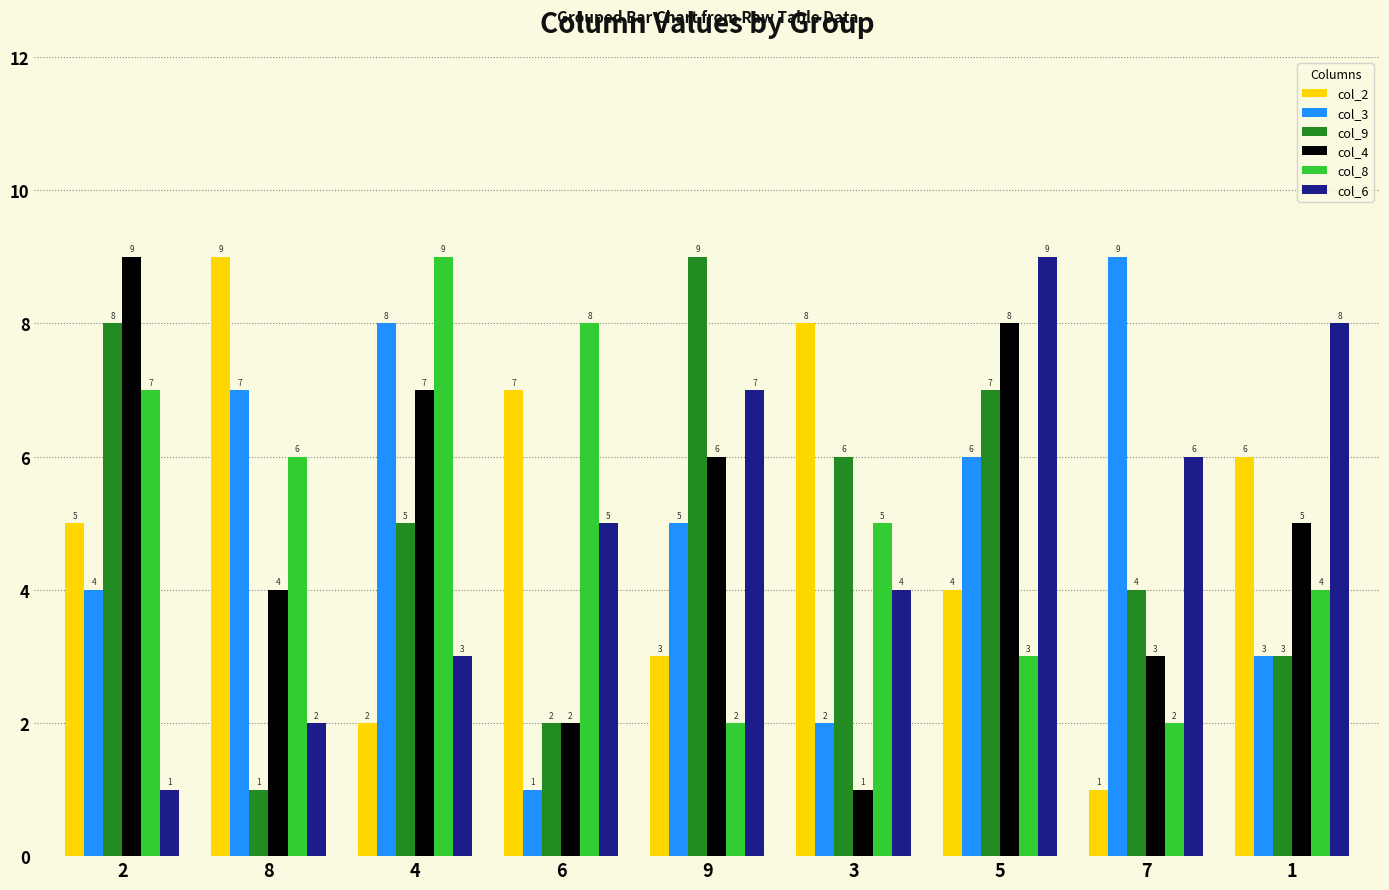

Reading left to right, what are all the values shown in this chart?

col_2: 5	9	2	7	3	8	4	1	6
col_3: 4	7	8	1	5	2	6	9	3
col_9: 8	1	5	2	9	6	7	4	3
col_4: 9	4	7	2	6	1	8	3	5
col_8: 7	6	9	8	2	5	3	2	4
col_6: 1	2	3	5	7	4	9	6	8